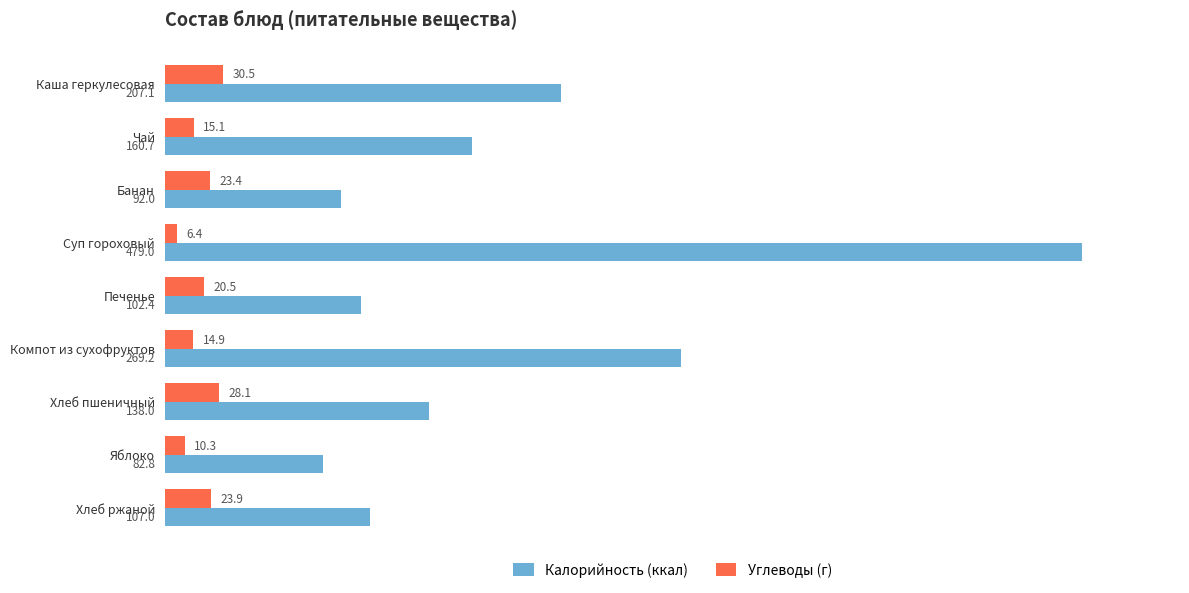

Which series has the largest total across all categories?

Калорийность (ккал)